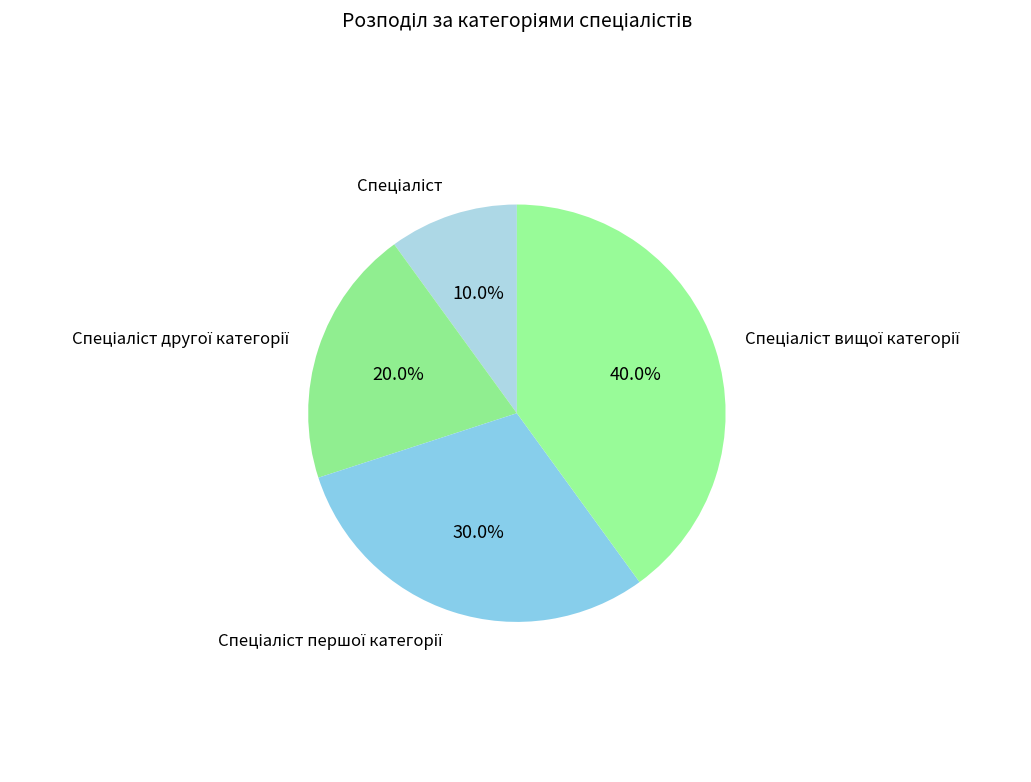

Does any single category account for the majority?

No